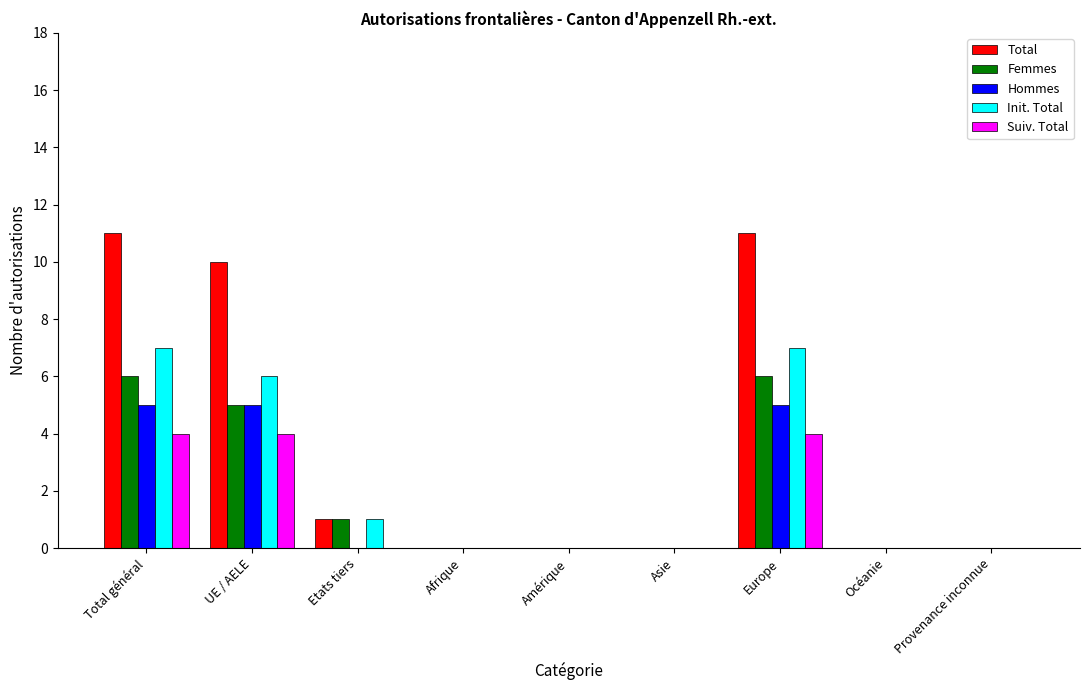

Reading right to left, transcribe all the data shown in this chart.

Total: 0	0	11	0	0	0	1	10	11
Femmes: 0	0	6	0	0	0	1	5	6
Hommes: 0	0	5	0	0	0	0	5	5
Init. Total: 0	0	7	0	0	0	1	6	7
Suiv. Total: 0	0	4	0	0	0	0	4	4